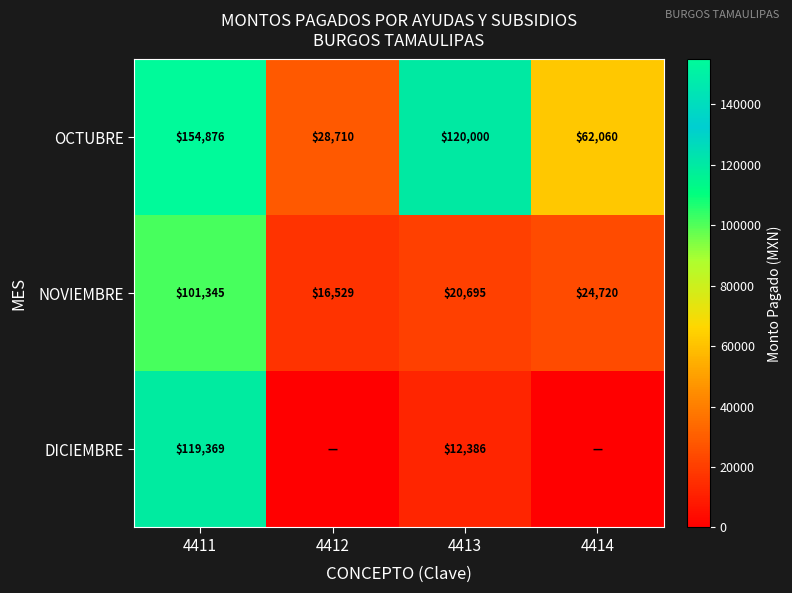

What is the average value of the NOVIEMBRE series?

40822